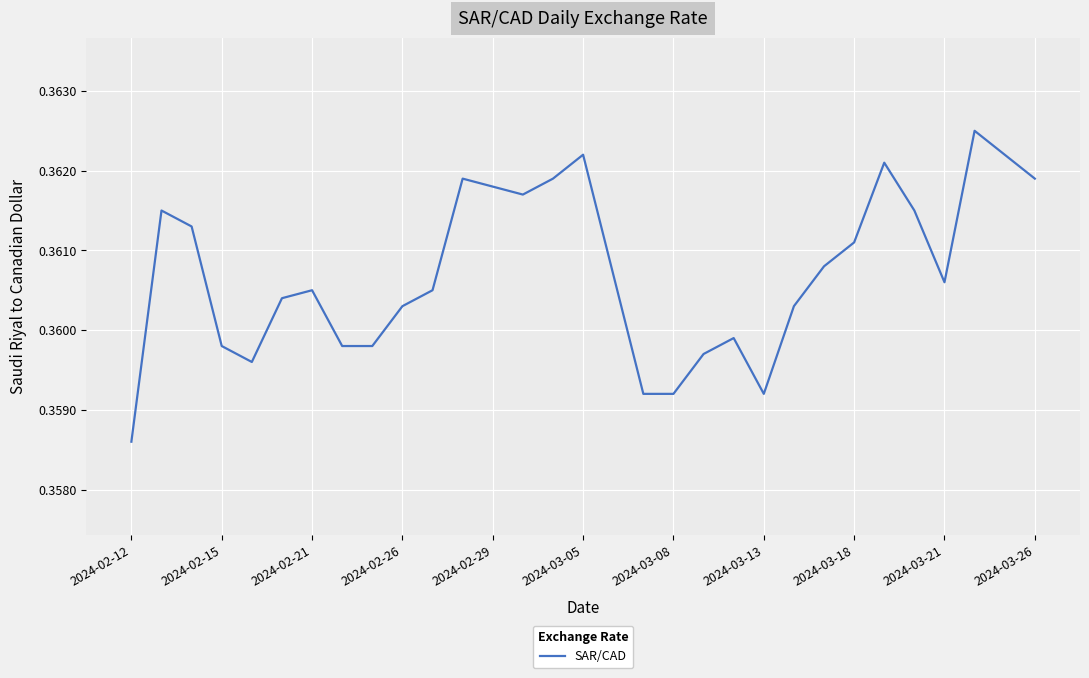

Which category has the lowest value across all series?

2024-02-12